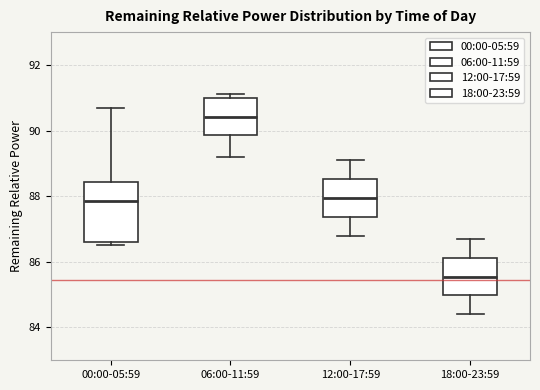

Reading left to right, read every box against the y-axis: the position of its median line, the range the box covers, and the ends of its whiskers. The values are not printed on the chart, so give them approximately, as read against the axis.

00:00-05:59: median 87.8, box 86.6 to 88.4, whiskers 86.6 (just below the box's lower edge) to 90.8
06:00-11:59: median 90.4, box 89.8 to 91.0, whiskers 89.2 to 91.2
12:00-17:59: median 88.0, box 87.4 to 88.6, whiskers 86.8 to 89.2
18:00-23:59: median 85.6, box 85.0 to 86.2, whiskers 84.4 to 86.8